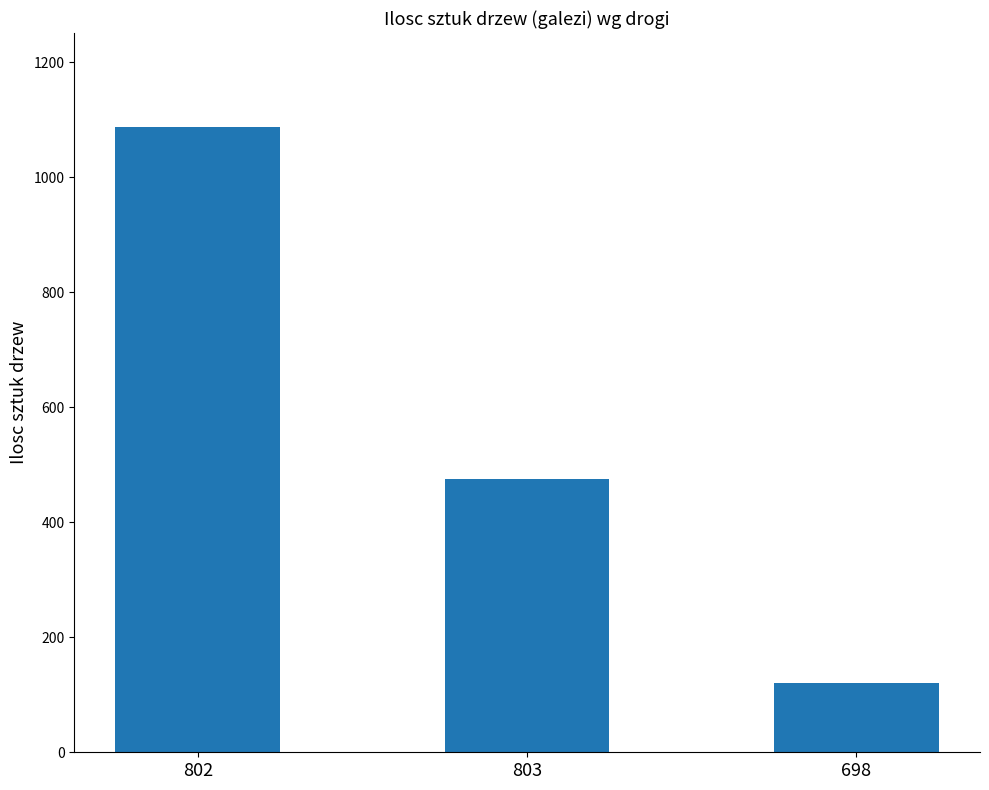

The chart shows a value of 39 at 698. True or false?

False